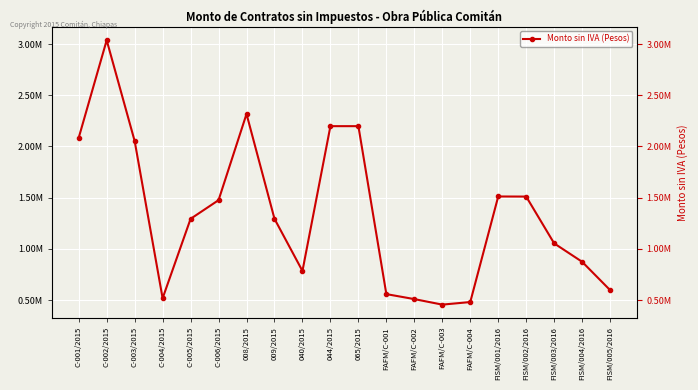

Where does the data first go above 1293103?

C-001/2015